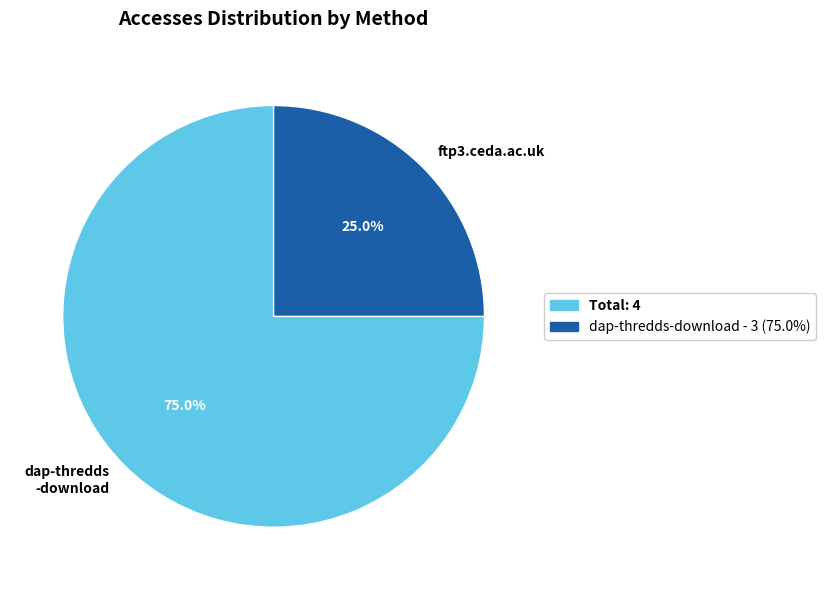

What percentage do ftp3.ceda.ac.uk and dap-thredds -download together represent?

100.0%